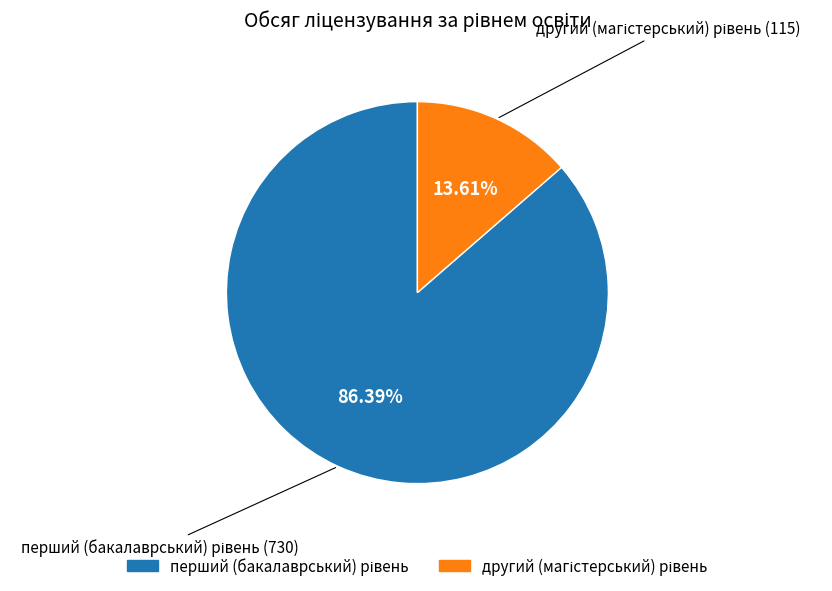

Count the number of slices in the pie.

2